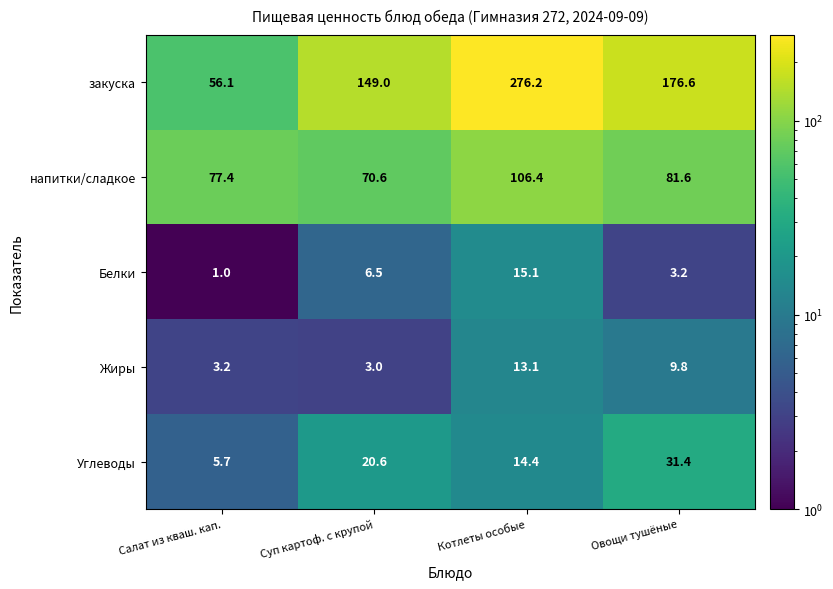

Which category has the highest value across all series?

Котлеты особые